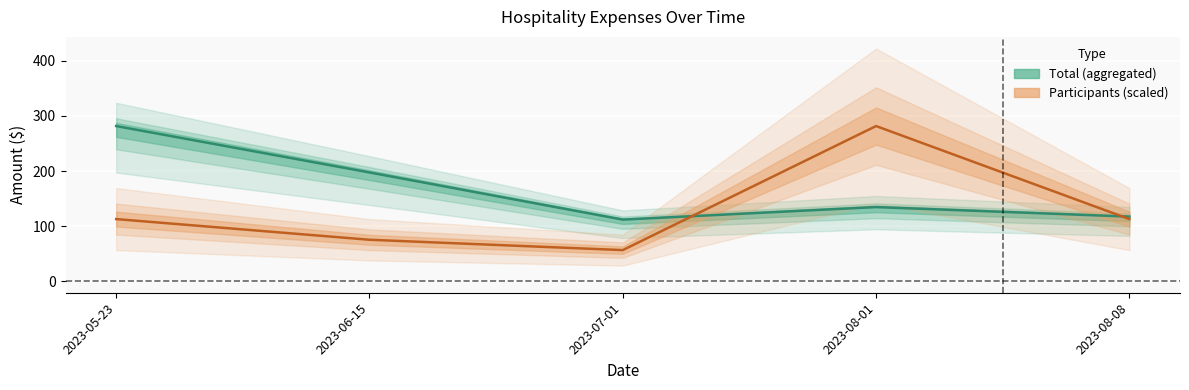

What is the total value across all series at 2023-08-01?

416.1